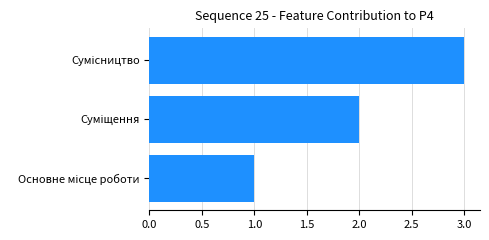

What is the sum of all values?

6